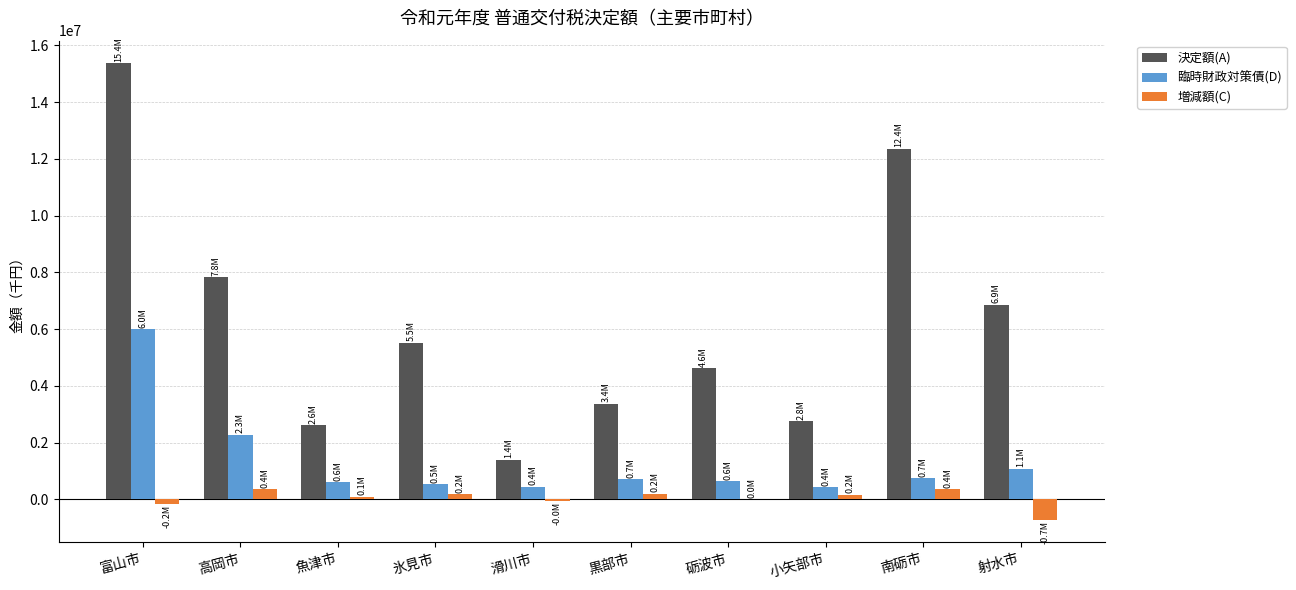

Read the 決定額(A) value at 小矢部市, to the nearest 10.

2759930